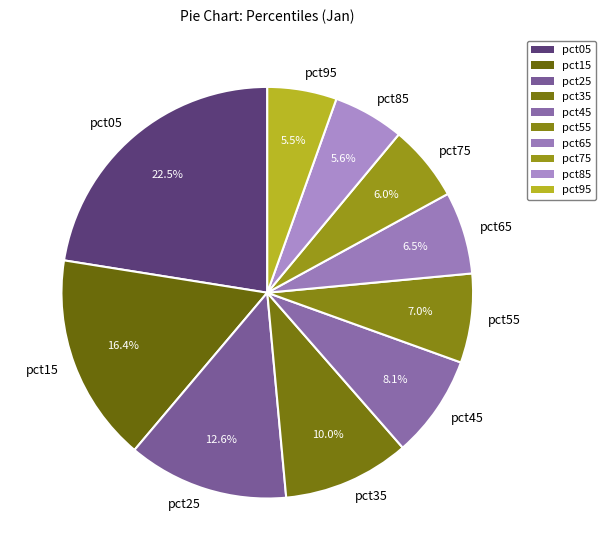

The pct35 slice represents 1% of the pie. True or false?

False